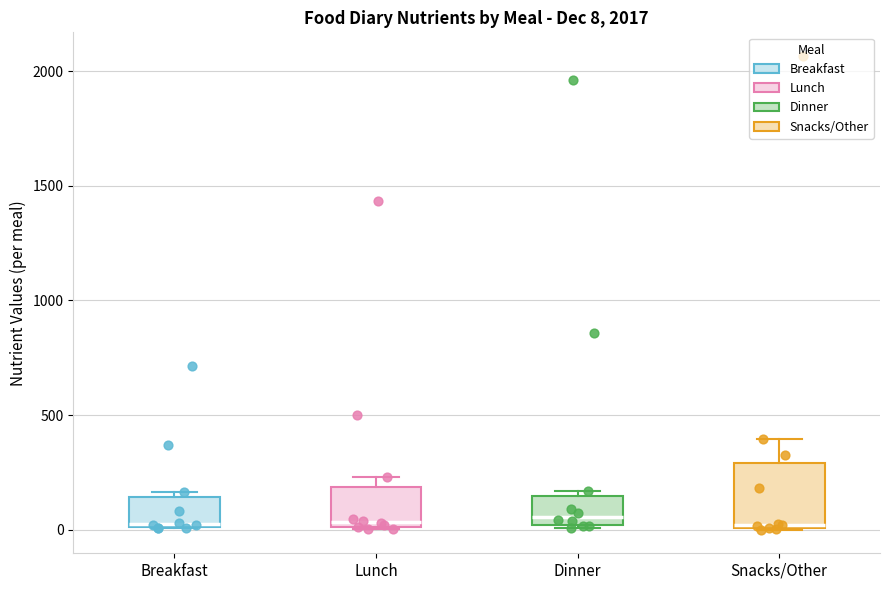

Comparing the boxes themselves (not the whiskers), which one is the tallest?

Snacks/Other